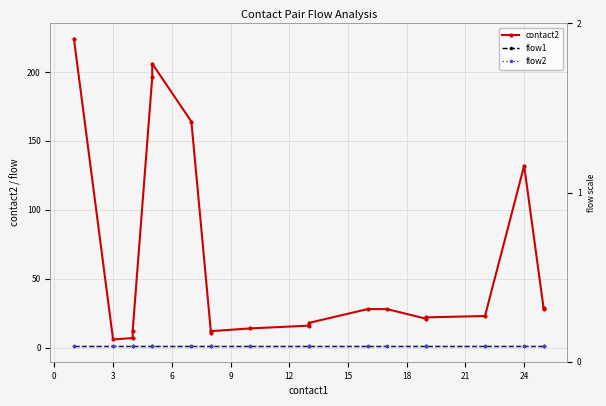

At 6, list the series in order from largest to smallest.

contact2, flow1, flow2